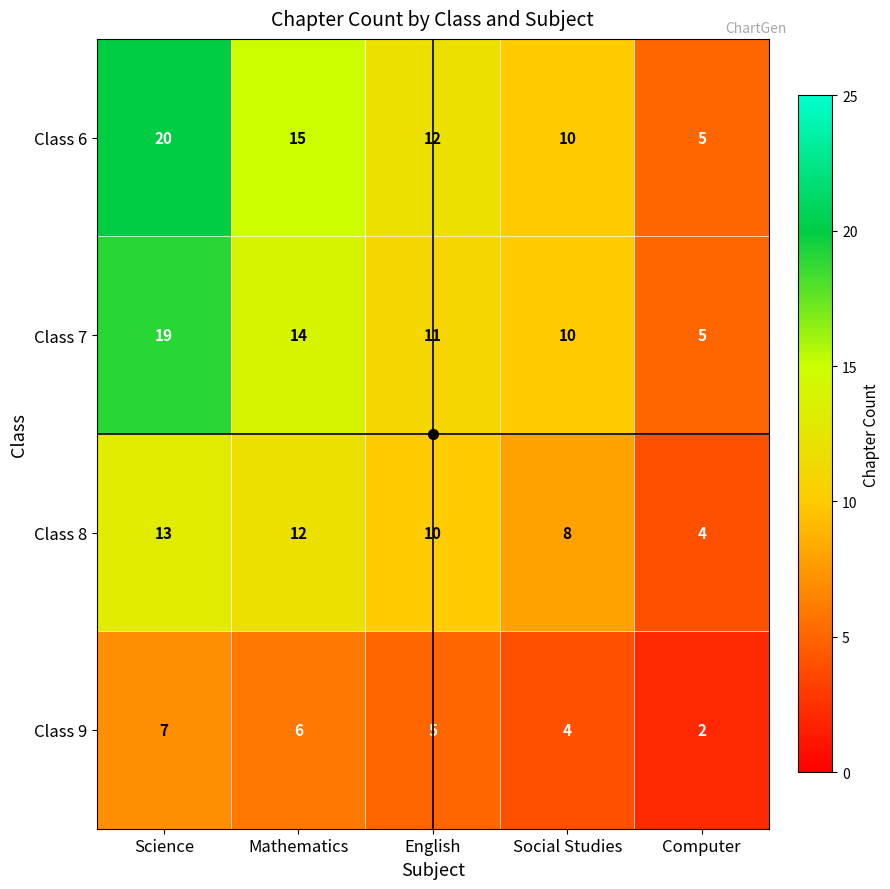

What value does the Class 6 series have at Computer, to the nearest 5?

5